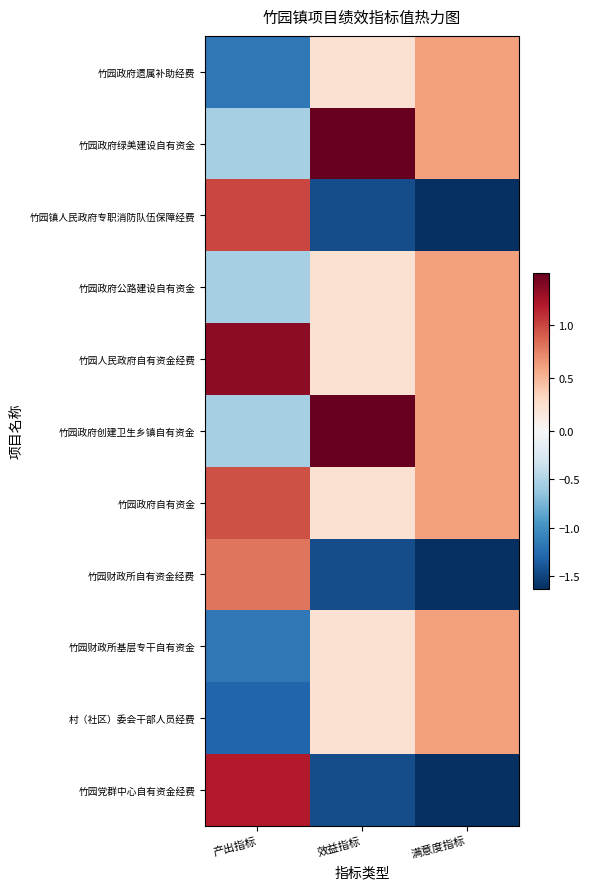

Reading left to right, extract all data points from this chart.

竹园政府遗属补助经费: 产出指标=-1.2	效益指标=0.2	满意度指标=0.6
竹园政府绿美建设自有资金: 产出指标=-0.5	效益指标=1.5	满意度指标=0.6
竹园镇人民政府专职消防队伍保障经费: 产出指标=1.0	效益指标=-1.4	满意度指标=-1.6
竹园政府公路建设自有资金: 产出指标=-0.5	效益指标=0.2	满意度指标=0.6
竹园人民政府自有资金经费: 产出指标=1.3	效益指标=0.2	满意度指标=0.6
竹园政府创建卫生乡镇自有资金: 产出指标=-0.5	效益指标=1.5	满意度指标=0.6
竹园政府自有资金: 产出指标=0.9	效益指标=0.2	满意度指标=0.6
竹园财政所自有资金经费: 产出指标=0.8	效益指标=-1.4	满意度指标=-1.6
竹园财政所基层专干自有资金: 产出指标=-1.2	效益指标=0.2	满意度指标=0.6
村（社区）委会干部人员经费: 产出指标=-1.3	效益指标=0.2	满意度指标=0.6
竹园党群中心自有资金经费: 产出指标=1.2	效益指标=-1.4	满意度指标=-1.6